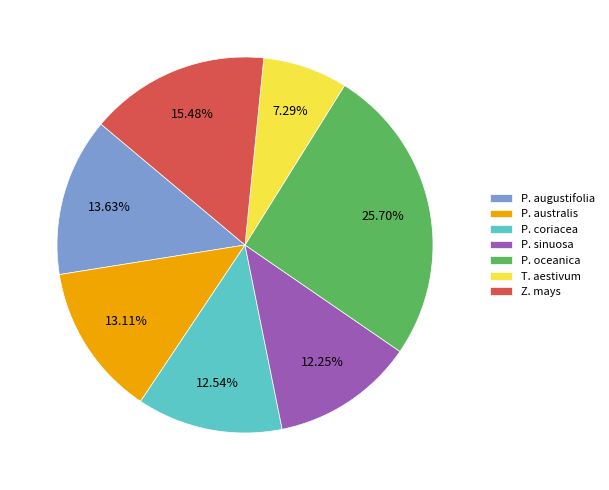

Does any single category account for the majority?

No